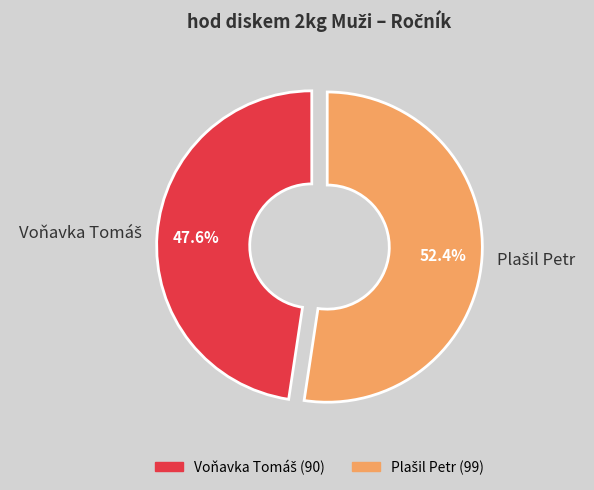

Does any single category account for the majority?

Yes